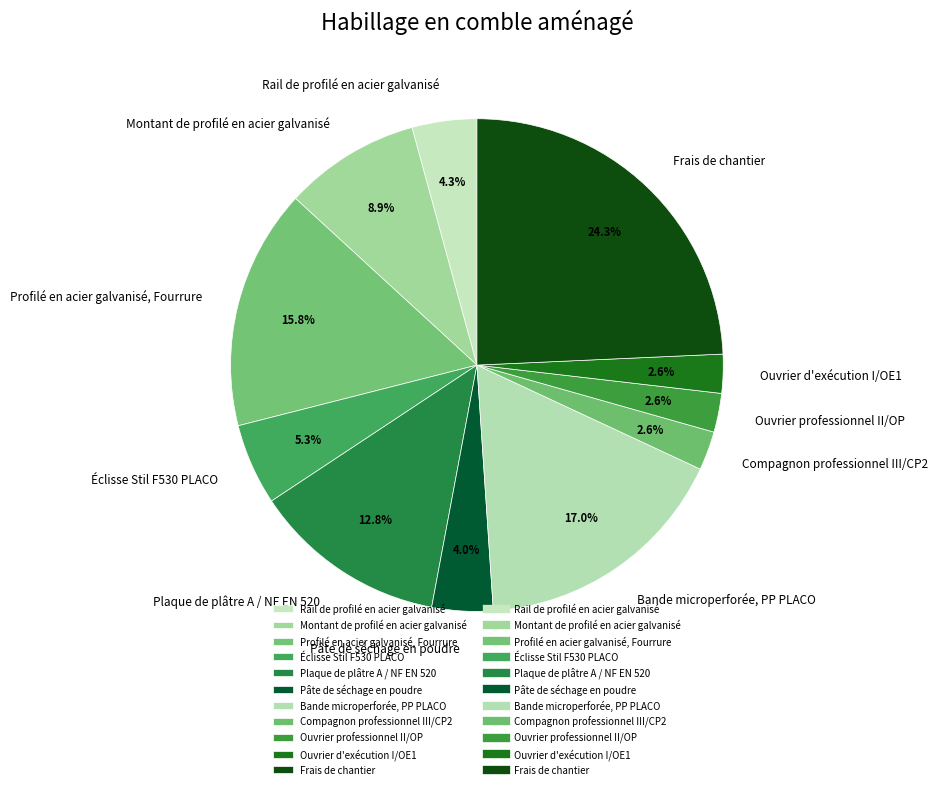

What percentage is the Montant de profilé en acier galvanisé slice, to the nearest percent?

9%